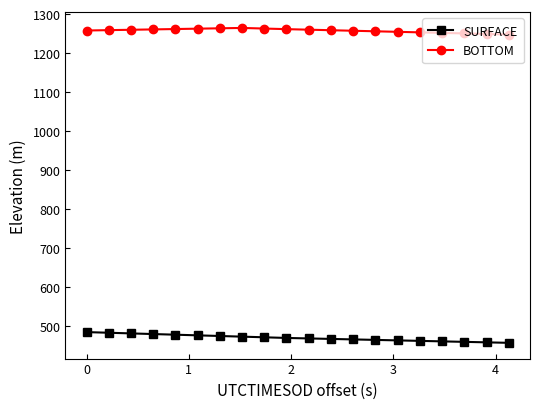

List the series in order of their peak value, highest first.

BOTTOM, SURFACE